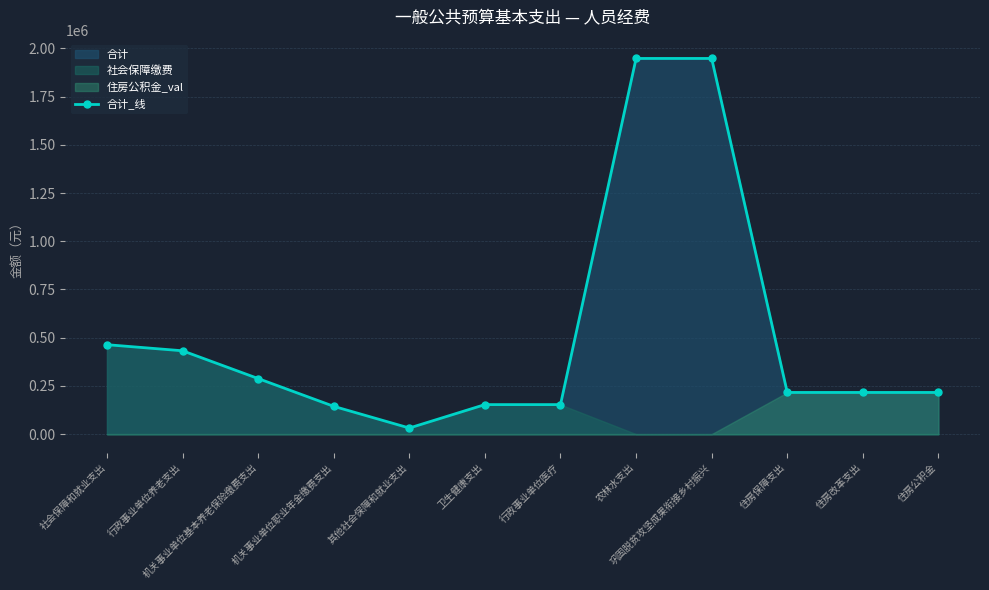

How many values are below 216072?

4